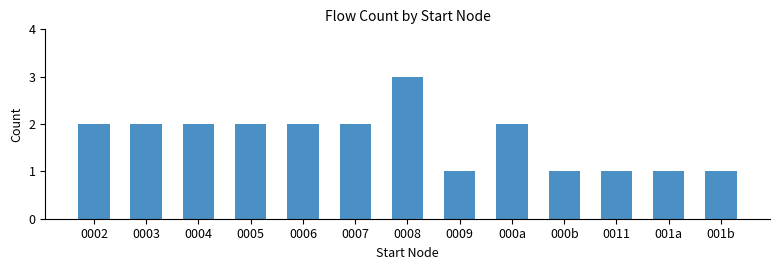

What is the maximum value shown in the chart?

3